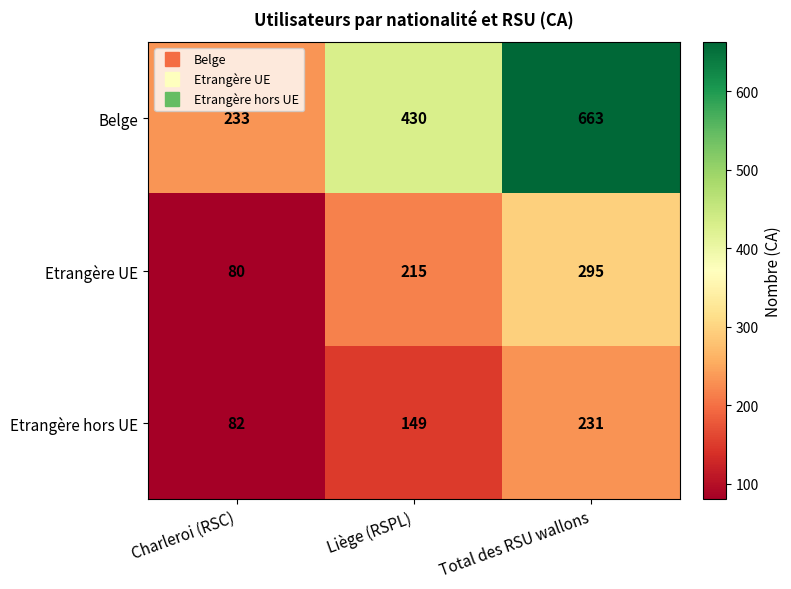

What is the maximum value shown in the chart?

663